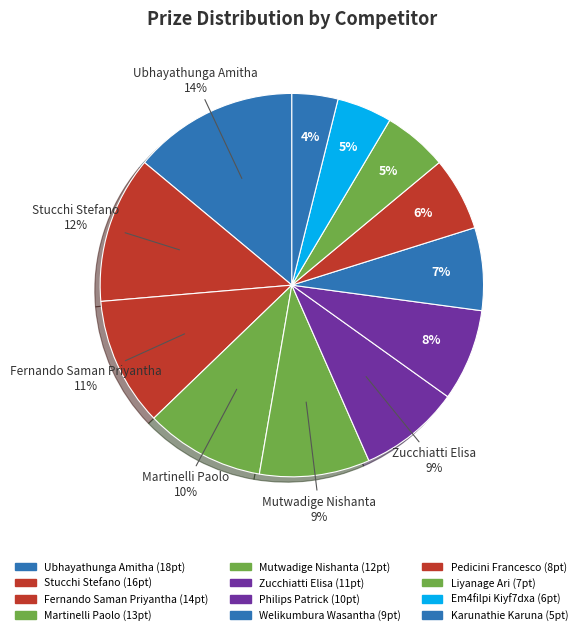

Rank the categories by value from lowest to highest.

Karunathie Karuna, Em4filpi Kiyf7dxa, Liyanage Ari, Pedicini Francesco, Welikumbura Wasantha, Philips Patrick, Zucchiatti Elisa, Mutwadige Nishanta, Martinelli Paolo, Fernando Saman Priyantha, Stucchi Stefano, Ubhayathunga Amitha